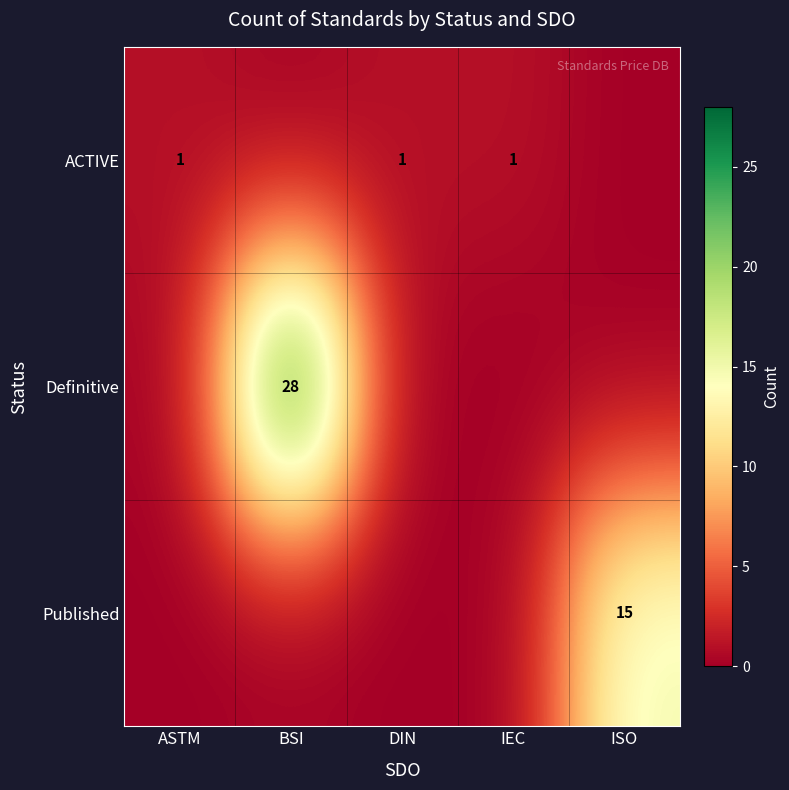

True or false: ACTIVE has a value of 1 at ASTM.

True